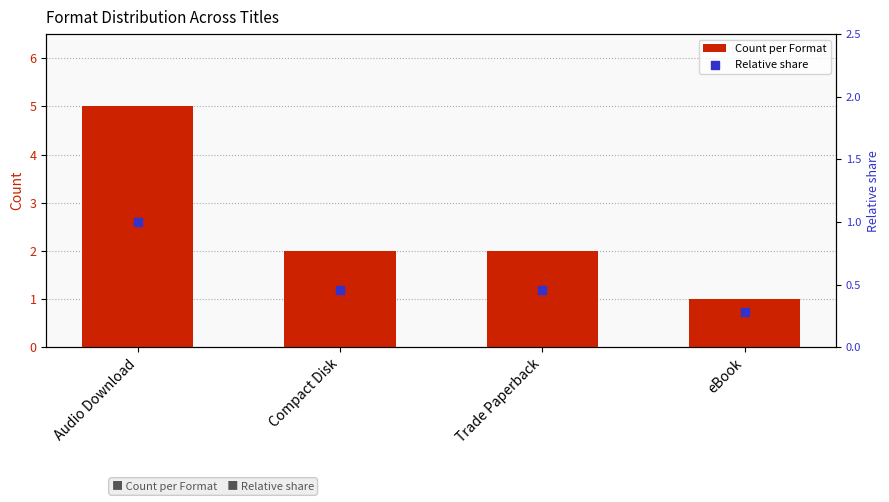

What is the total value across all series at eBook?

1.3